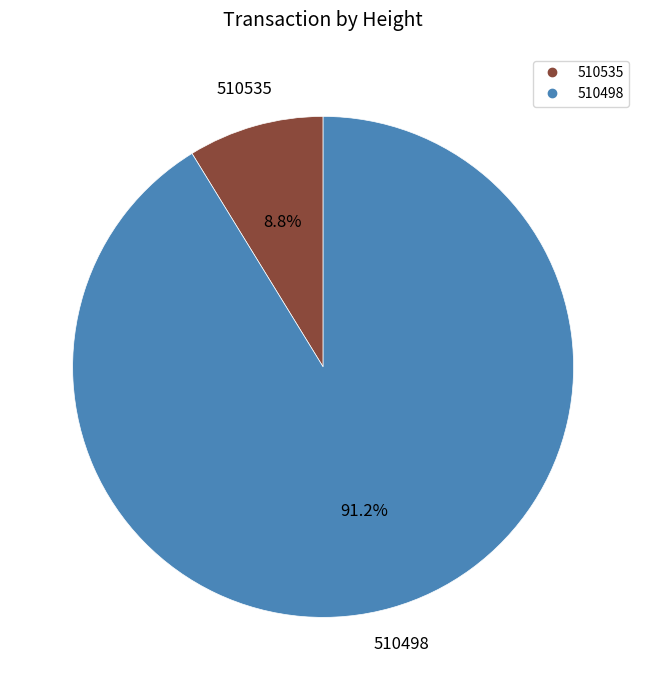

Rank the categories by value from highest to lowest.

510498, 510535